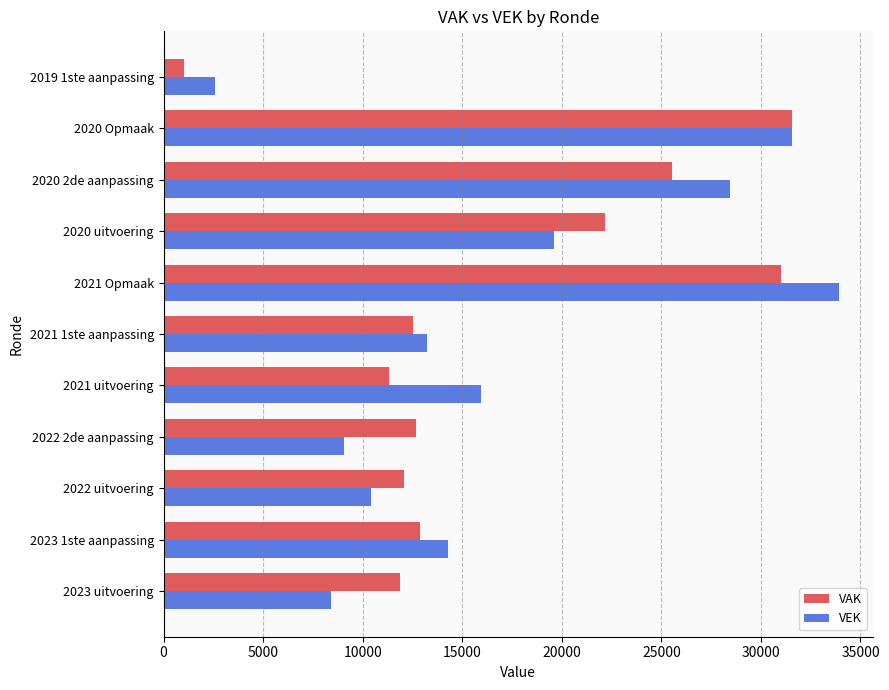

True or false: VEK has a value of 15944 at 2021 uitvoering.

True